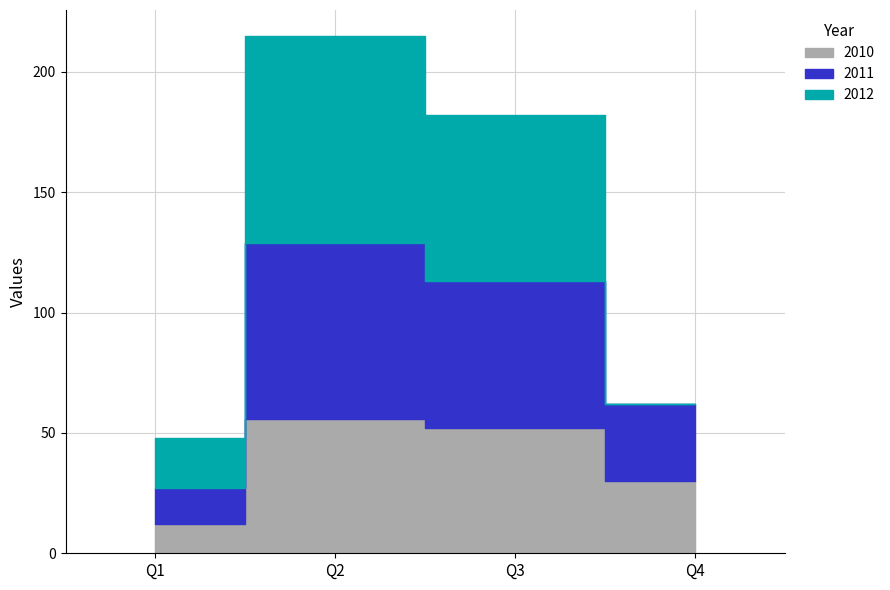

Is the value of 2012 at Q3 greater than the value of 2011 at Q4?

Yes